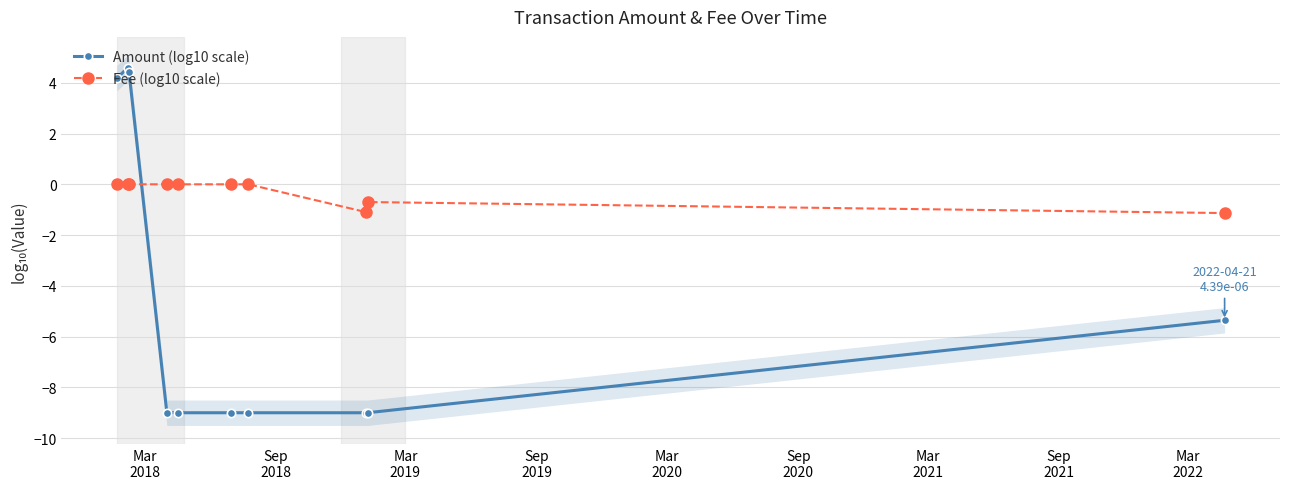

What is the lowest value of the Amount (log10 scale) series?

-9.0